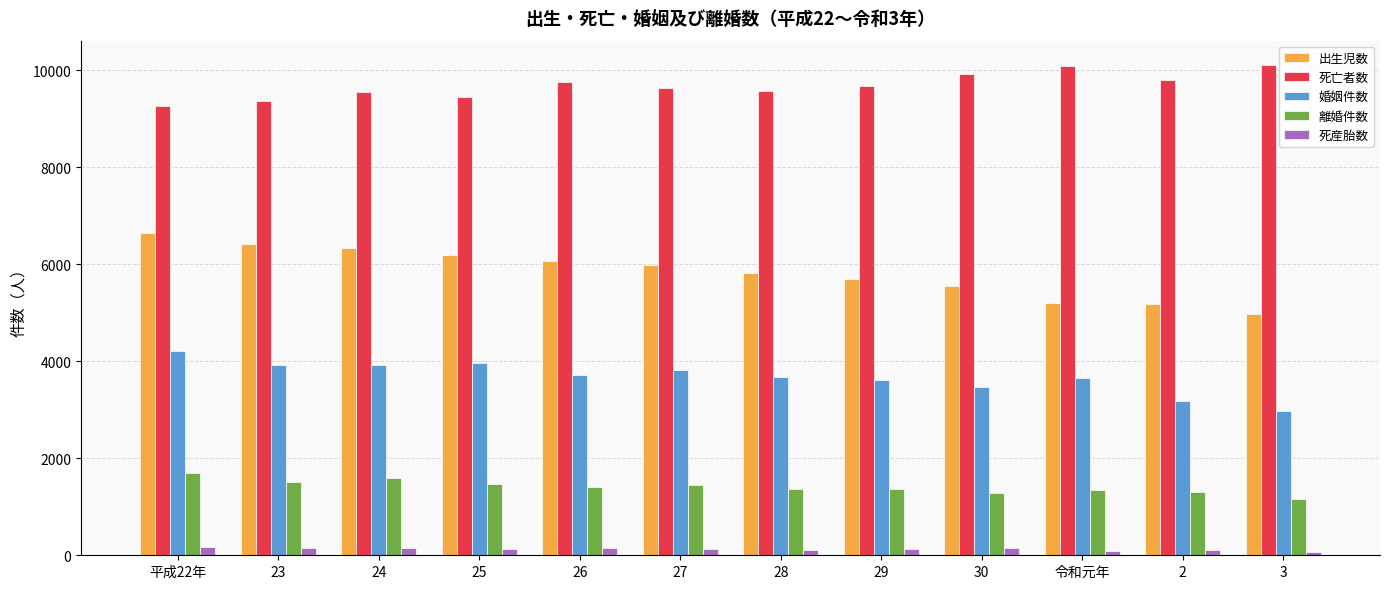

What is the smallest value displayed?

68